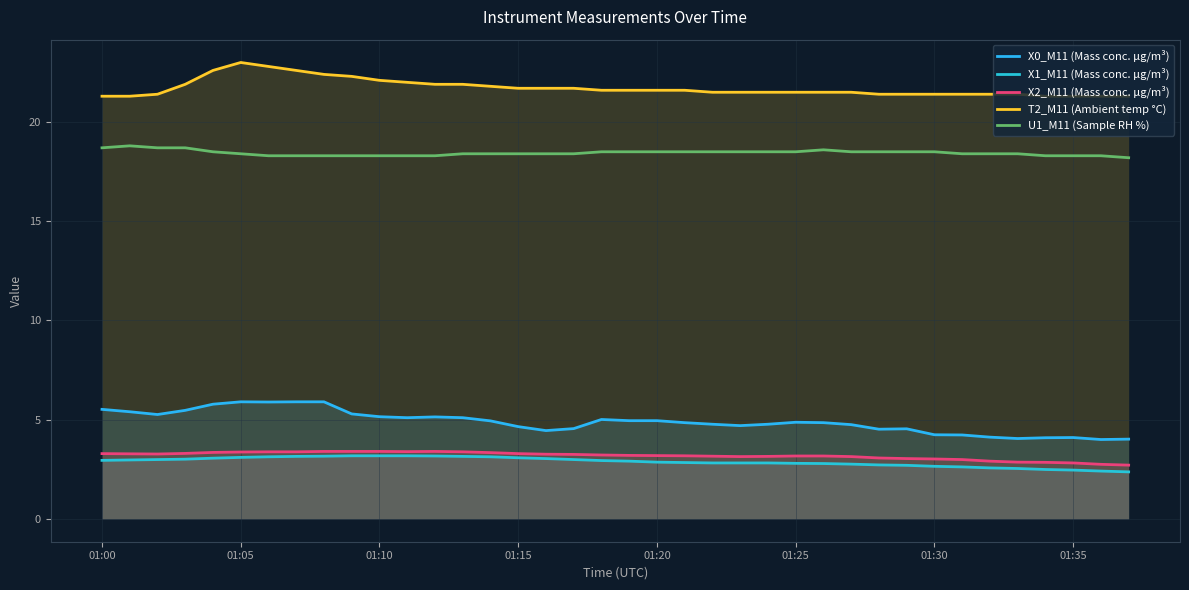

What are all the series names shown in the legend?

X0_M11 (Mass conc. μg/m³), X1_M11 (Mass conc. μg/m³), X2_M11 (Mass conc. μg/m³), T2_M11 (Ambient temp °C), U1_M11 (Sample RH %)